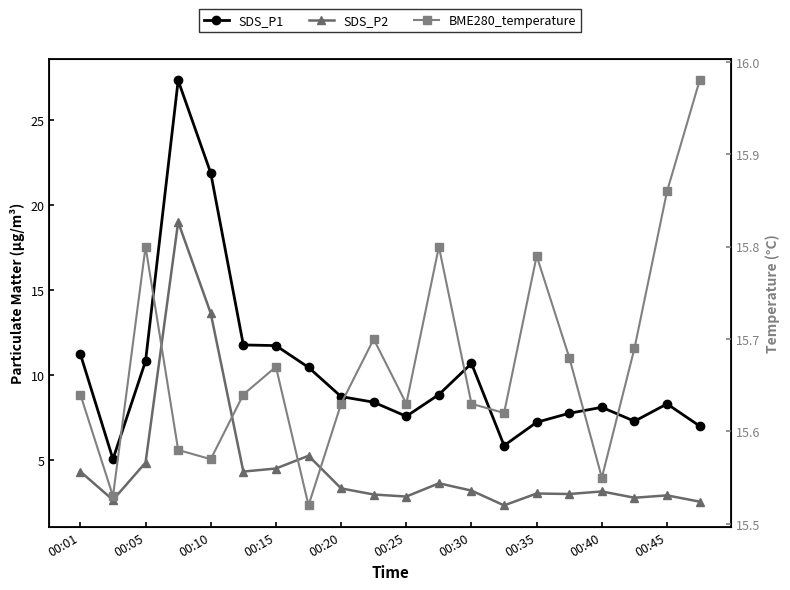

What is the approximate value of SDS_P2 at 17?

2.8